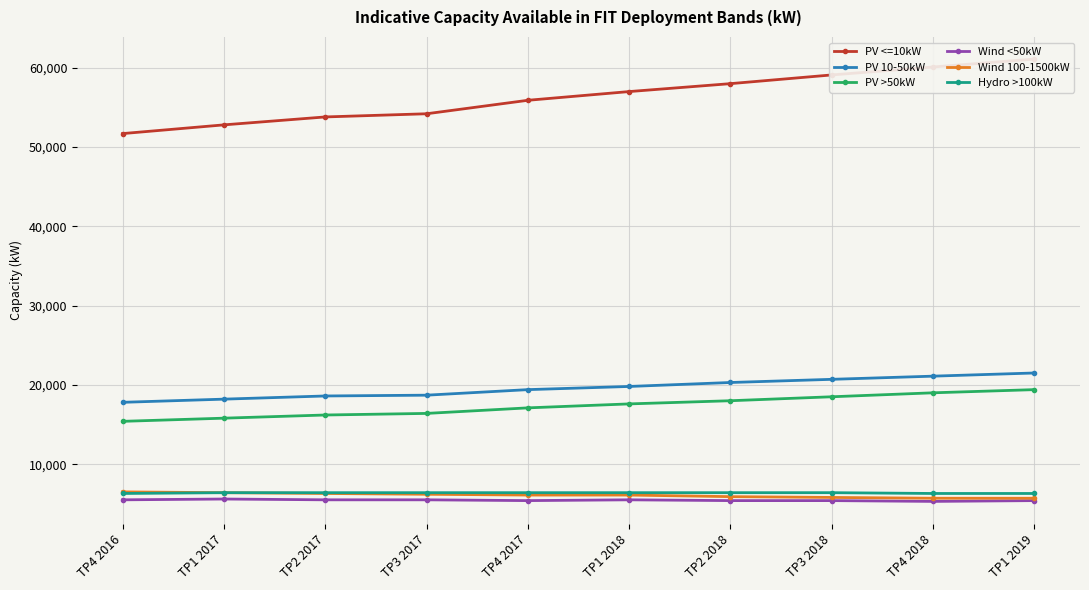

What are all the series names shown in the legend?

PV <=10kW, PV 10-50kW, PV >50kW, Wind <50kW, Wind 100-1500kW, Hydro >100kW